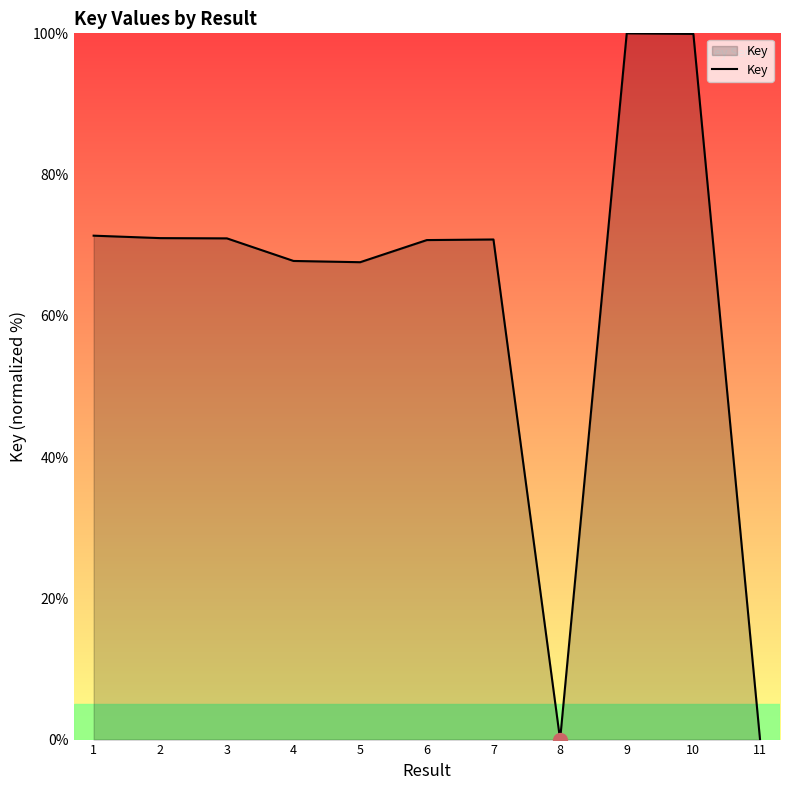

What is the greatest value displayed?

100.0